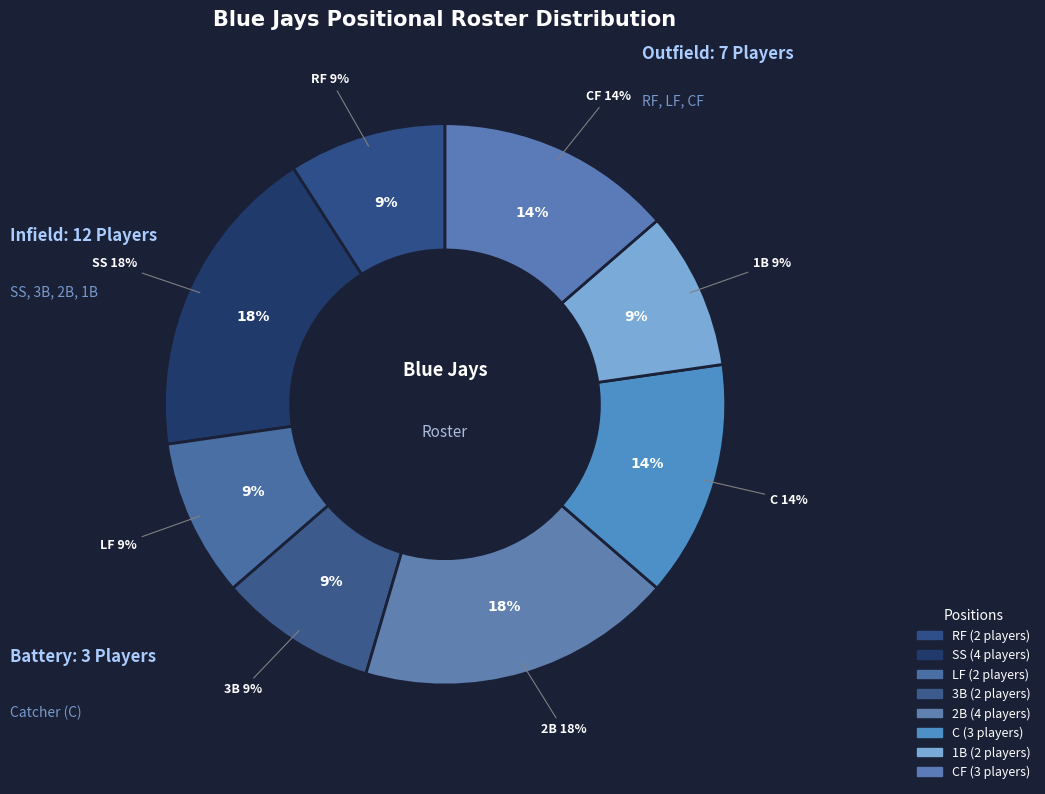

Does SS account for over 50% of the chart?

No